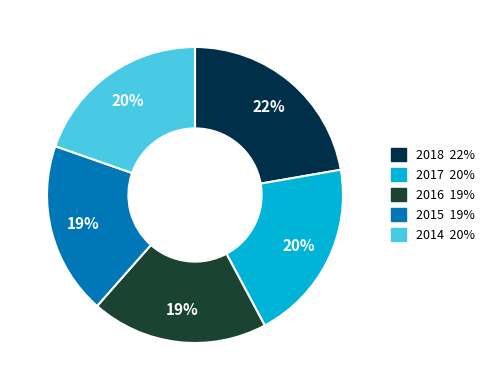

Is there a majority slice in this chart?

No